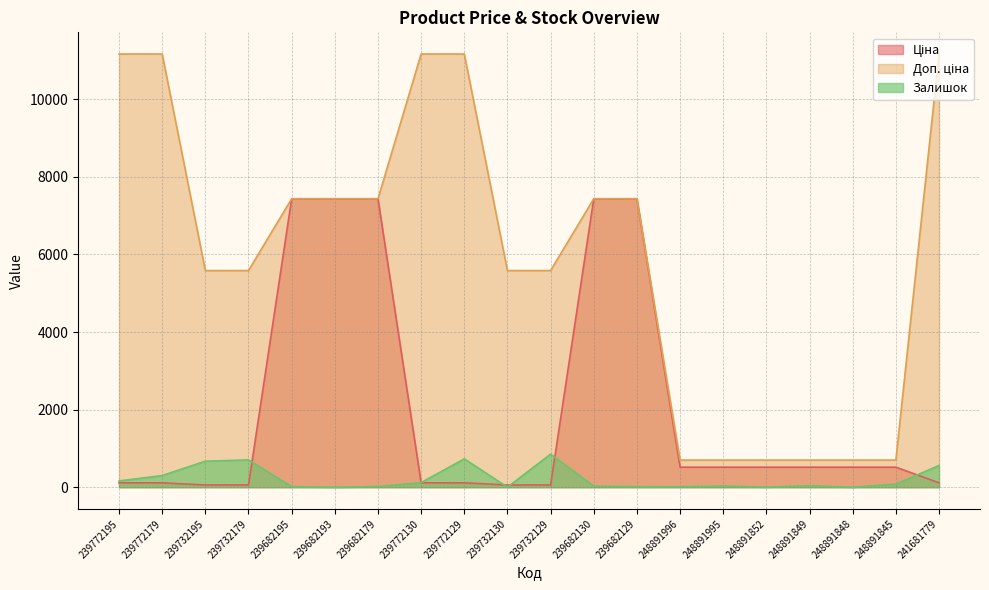

How many lines are shown in the chart?

3